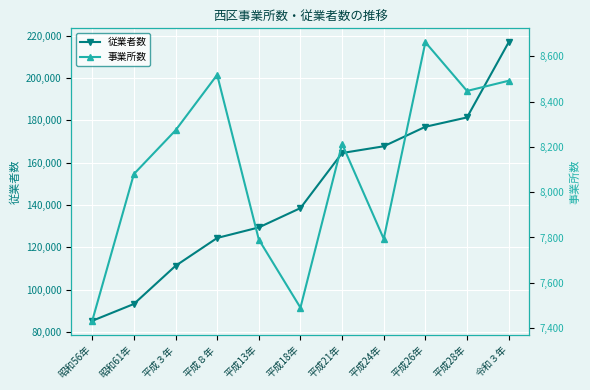

Is the value of 従業者数 at 平成28年 greater than the value of 事業所数 at 平成24年?

Yes